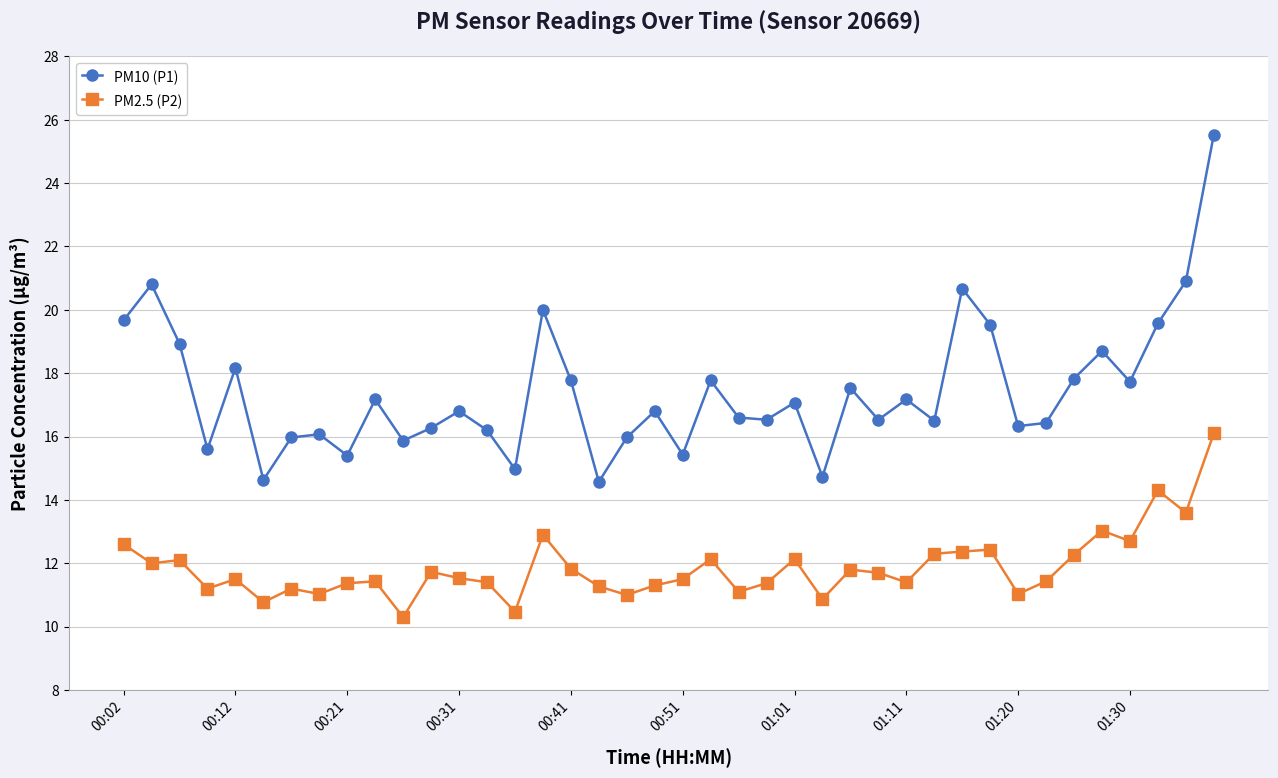

True or false: PM2.5 (P2) and PM10 (P1) intersect in this chart.

False